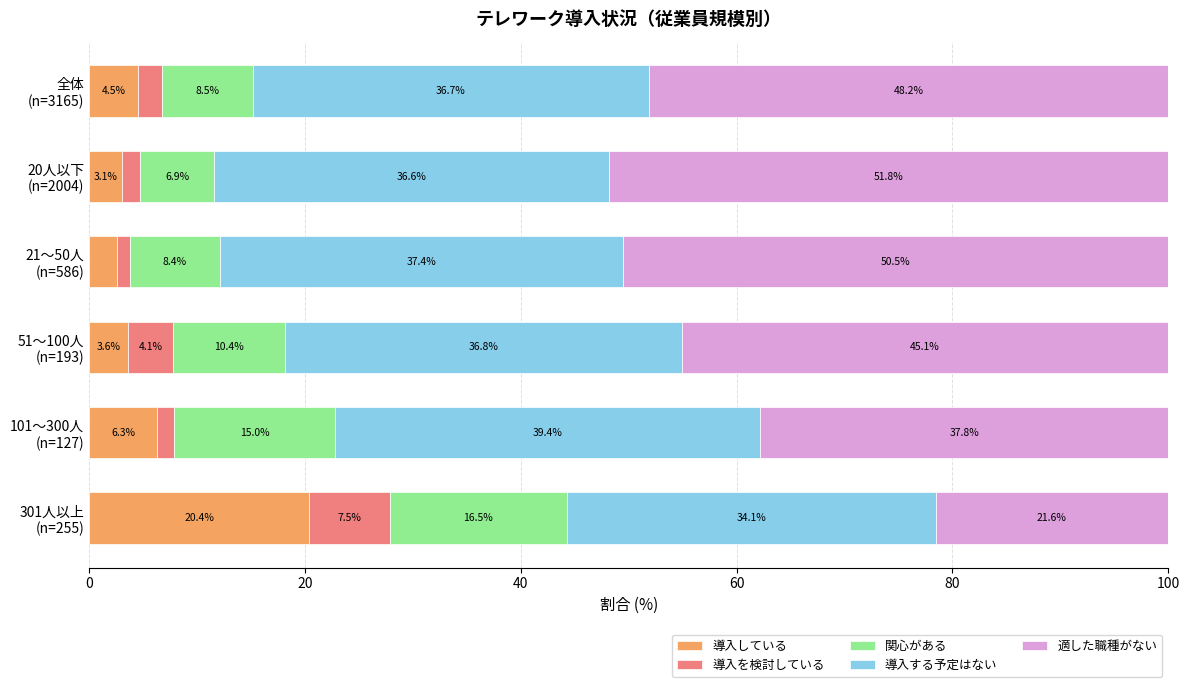

What is the difference between the second highest and second lowest values in the 導入している series?

3.2